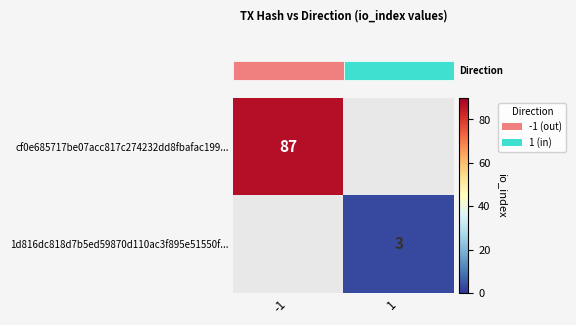

Which category has the highest value across all series?

-1